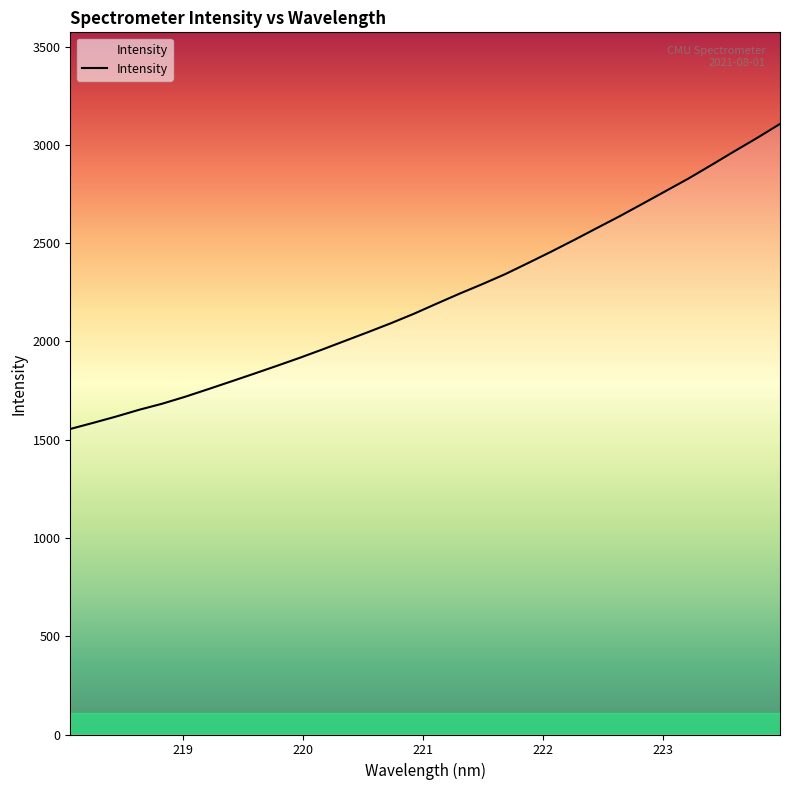

What is the minimum value shown in the chart?

1554.7